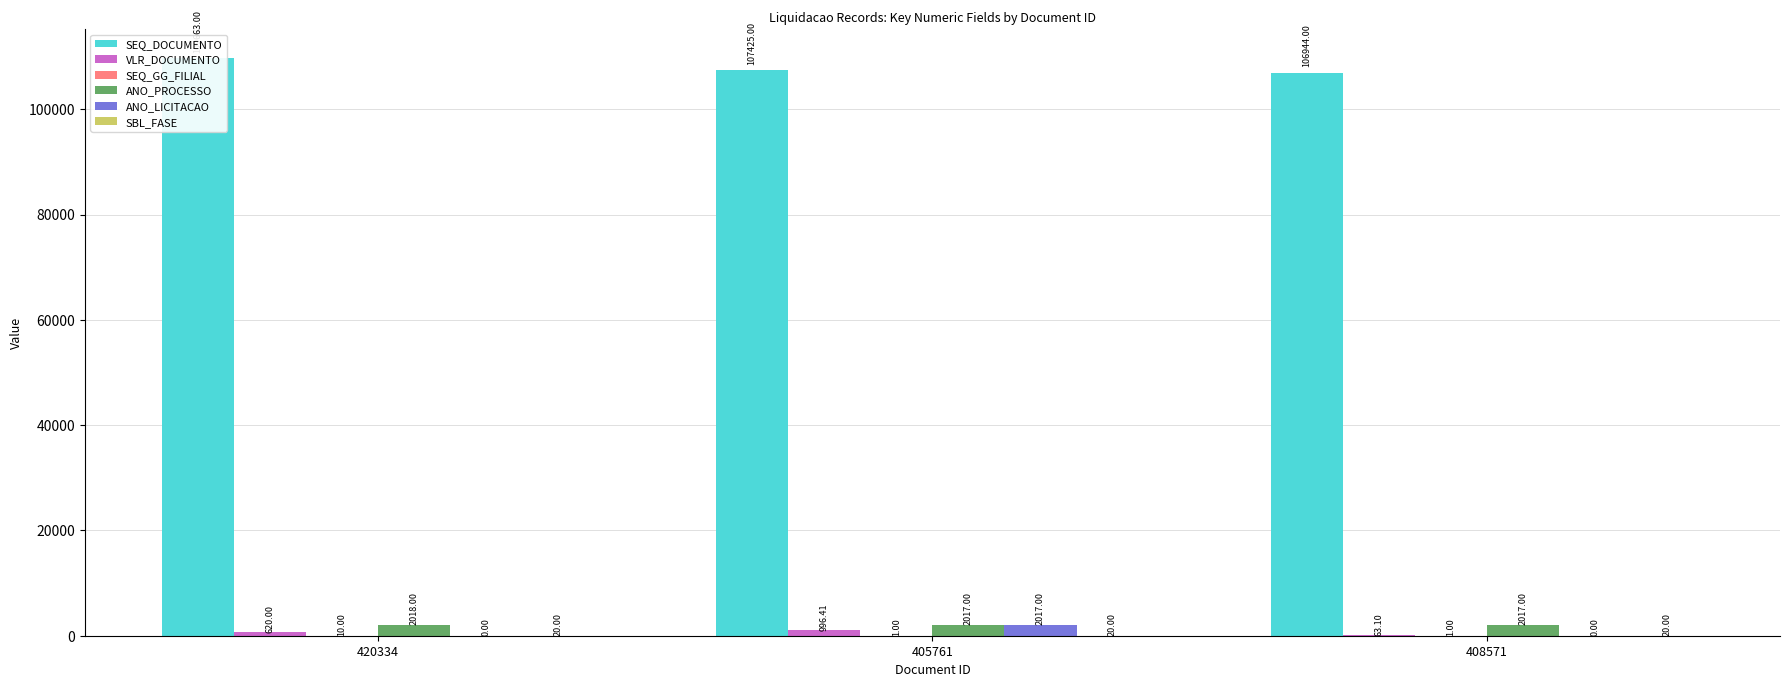

At which label is ANO_LICITACAO closest to 1008?

420334